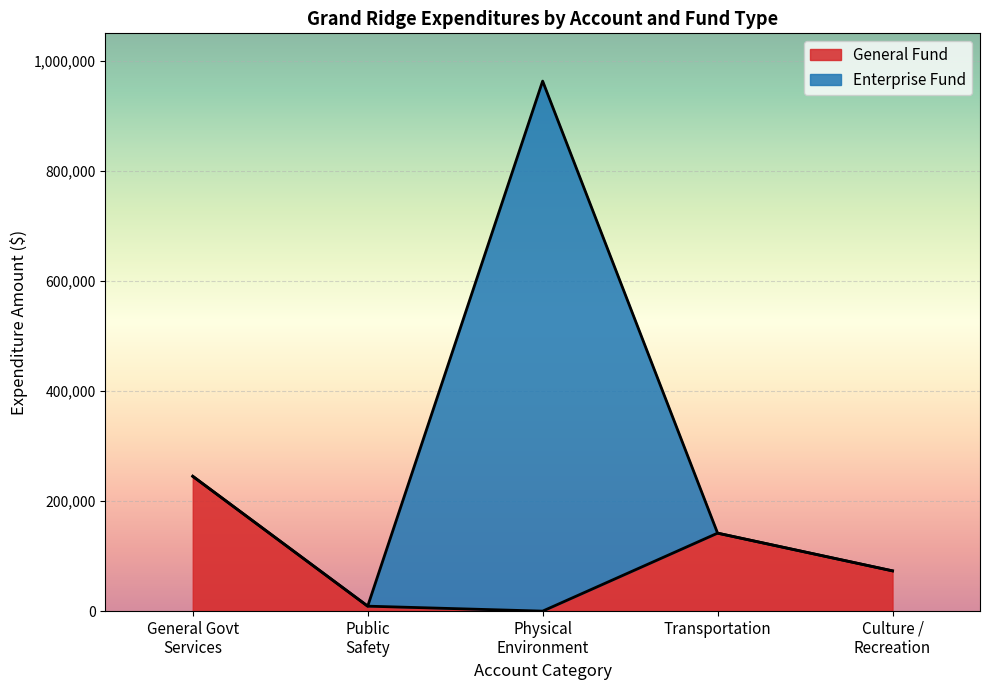

Reading left to right, transcribe the values for General Fund.

245029	9010	0	141700	73170